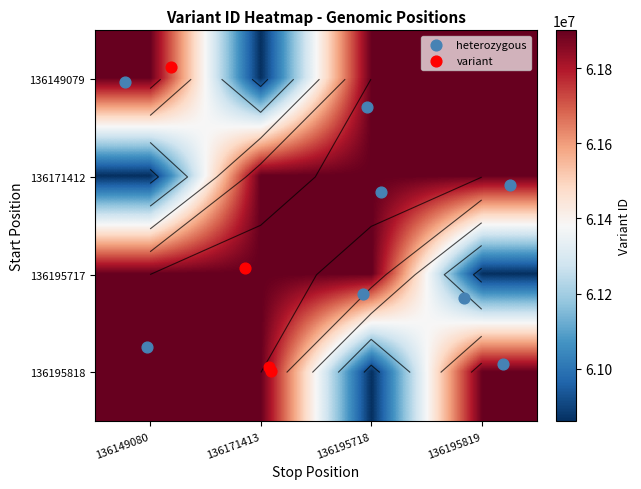

At which label does 136195717 first exceed 61900264?

136171413